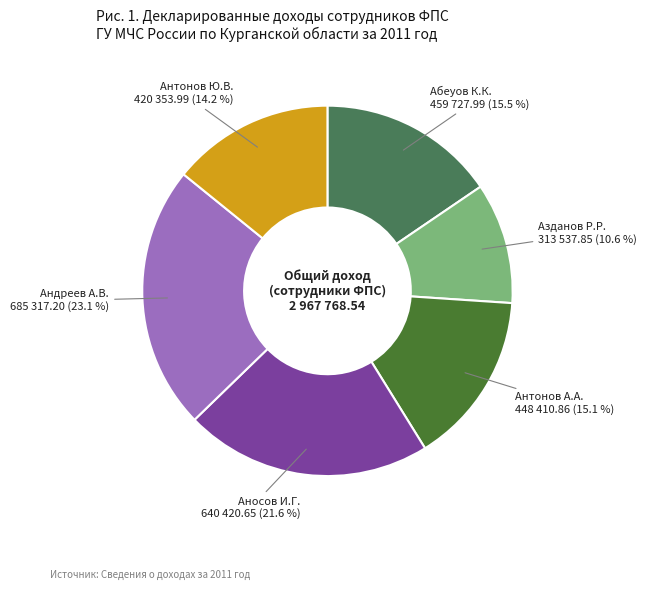

How many slices are in this pie chart?

6